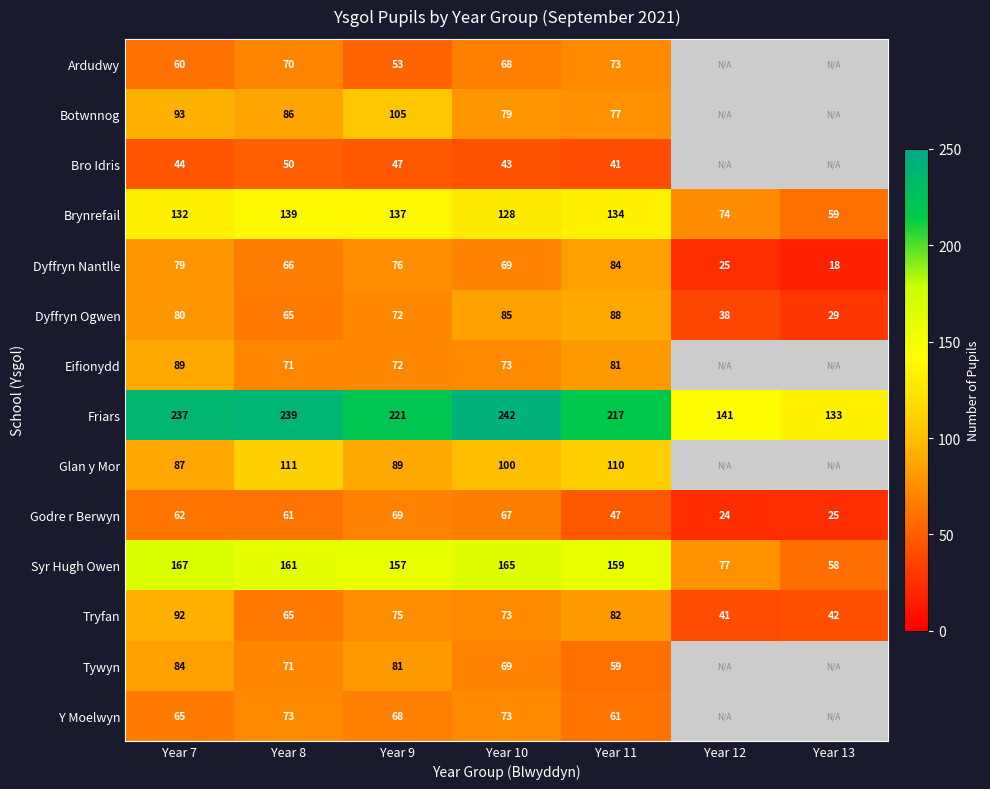

What is the approximate value of Brynrefail at Year 9, to the nearest 5?

135